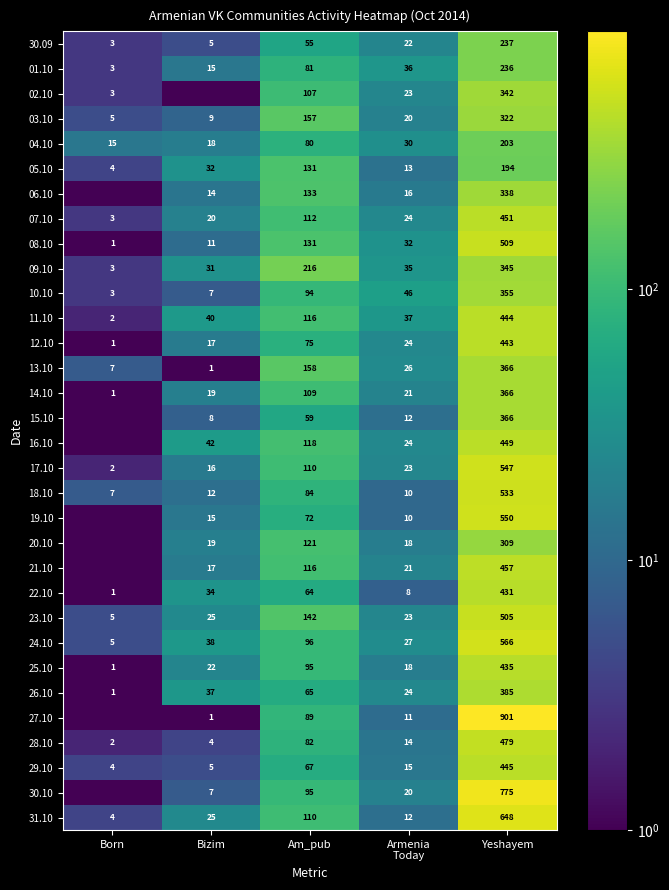

What is the spread (max minus min) of values at Am_pub?

161.0